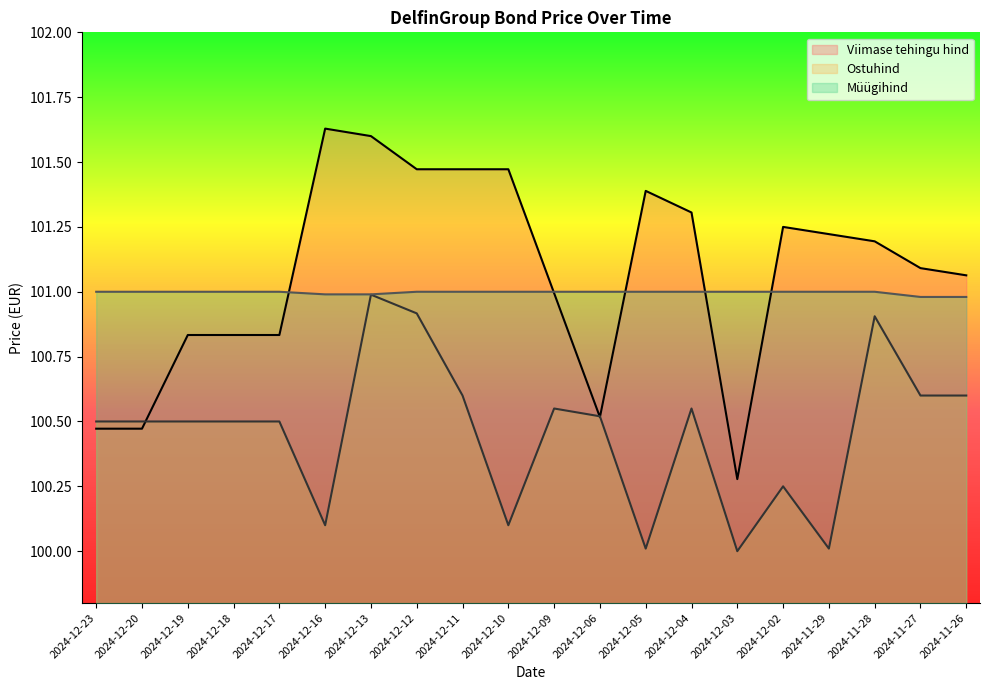

What is the maximum value for Müügihind?

101.0